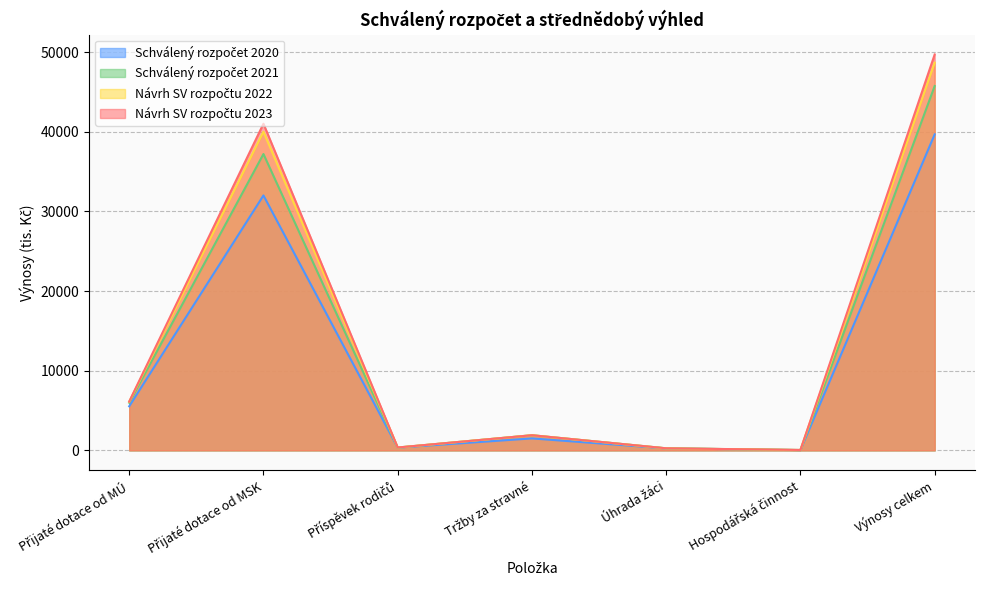

What is the greatest value displayed?

49695